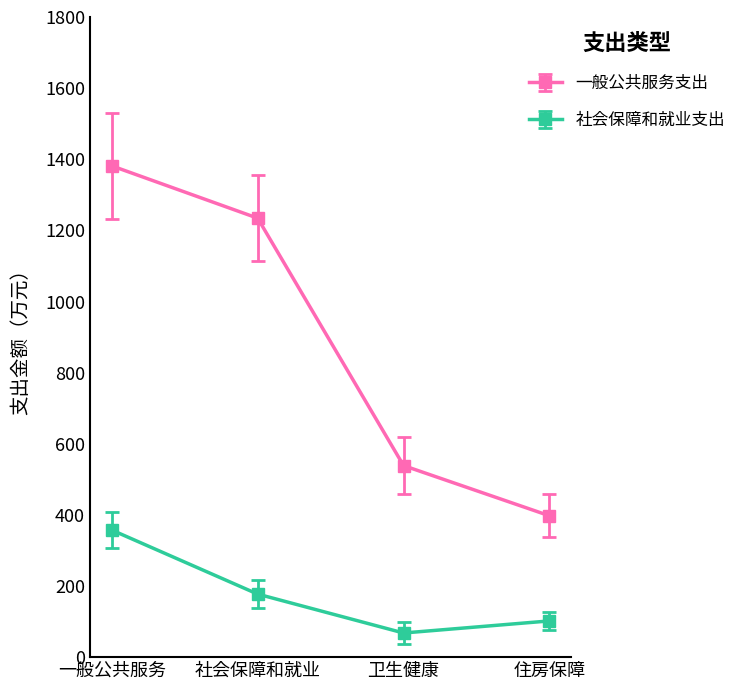

Rank the series by their average value, from lowest to highest.

社会保障和就业支出, 一般公共服务支出